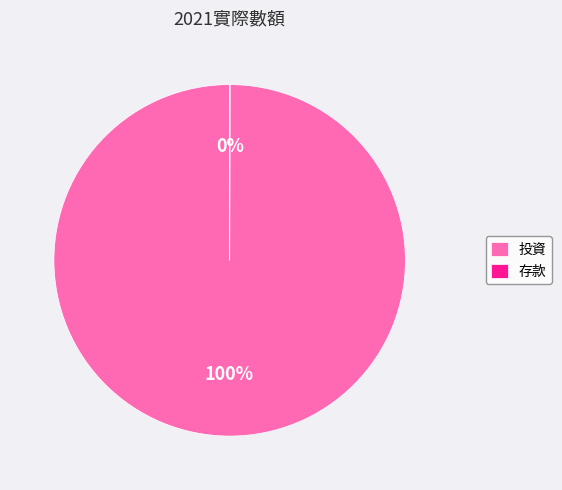

Is it true that 投資 is 100% of the pie?

True